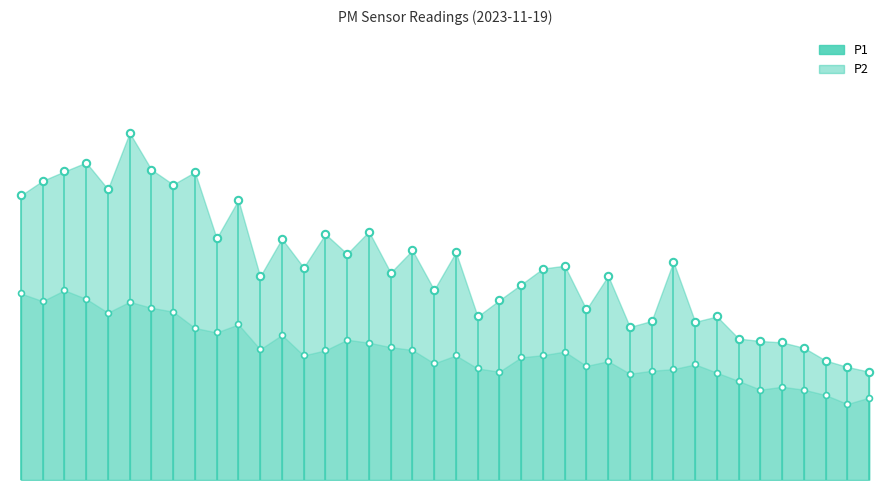

At which category is the sum across all series the highest?

5